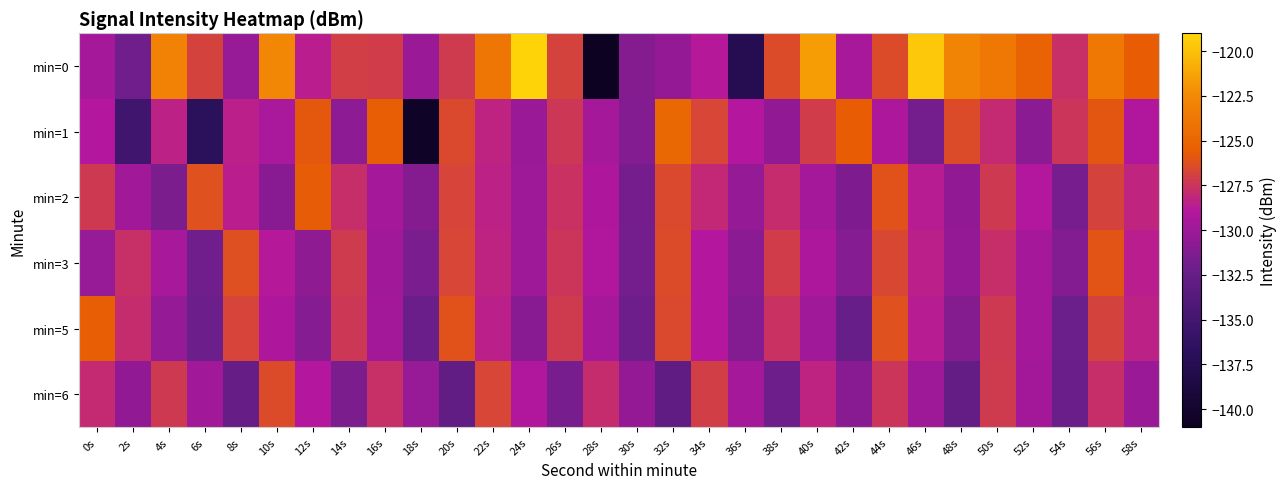

Reading left to right, what are all the values shown in this chart?

min=0: 0s=-129.6	2s=-132.0	4s=-123.0	6s=-126.9	8s=-130.2	10s=-122.7	12s=-128.6	14s=-127.1	16s=-127.1	18s=-130.2	20s=-127.2	22s=-123.8	24s=-119.1	26s=-126.8	28s=-140.8	30s=-131.0	32s=-130.4	34s=-128.8	36s=-137.5	38s=-126.5	40s=-121.5	42s=-129.5	44s=-126.4	46s=-119.7	48s=-122.9	50s=-123.6	52s=-125.3	54s=-127.7	56s=-123.7	58s=-125.5
min=1: 0s=-128.9	2s=-135.2	4s=-128.4	6s=-136.9	8s=-128.5	10s=-129.4	12s=-125.8	14s=-130.6	16s=-125.5	18s=-140.4	20s=-126.5	22s=-128.3	24s=-130.1	26s=-127.4	28s=-129.6	30s=-131.2	32s=-124.8	34s=-126.7	36s=-128.9	38s=-130.5	40s=-127.1	42s=-125.6	44s=-129.3	46s=-131.8	48s=-126.4	50s=-128.0	52s=-130.7	54s=-127.5	56s=-125.9	58s=-129.1
min=2: 0s=-127.3	2s=-129.8	4s=-131.4	6s=-126.2	8s=-128.6	10s=-130.9	12s=-125.7	14s=-127.8	16s=-129.5	18s=-131.1	20s=-126.8	22s=-128.4	24s=-130.0	26s=-127.6	28s=-129.2	30s=-131.7	32s=-126.5	34s=-128.1	36s=-130.3	38s=-127.9	40s=-129.6	42s=-131.3	44s=-126.1	46s=-128.7	48s=-130.5	50s=-127.3	52s=-129.0	54s=-131.6	56s=-126.9	58s=-128.2
min=3: 0s=-130.2	2s=-127.7	4s=-129.4	6s=-131.9	8s=-126.3	10s=-128.8	12s=-130.6	14s=-127.2	16s=-129.8	18s=-131.5	20s=-126.7	22s=-128.3	24s=-130.0	26s=-127.5	28s=-129.1	30s=-131.8	32s=-126.4	34s=-128.9	36s=-130.7	38s=-127.1	40s=-129.3	42s=-131.0	44s=-126.6	46s=-128.5	48s=-130.4	50s=-127.8	52s=-129.5	54s=-131.2	56s=-126.0	58s=-128.6
min=5: 0s=-125.5	2s=-127.9	4s=-130.3	6s=-132.1	8s=-126.8	10s=-129.2	12s=-131.0	14s=-127.4	16s=-129.7	18s=-132.3	20s=-126.1	22s=-128.5	24s=-130.8	26s=-127.2	28s=-129.5	30s=-132.0	32s=-126.5	34s=-128.9	36s=-131.2	38s=-127.6	40s=-129.9	42s=-132.4	44s=-126.2	46s=-128.7	48s=-131.1	50s=-127.3	52s=-129.6	54s=-132.2	56s=-126.9	58s=-128.4
min=6: 0s=-128.0	2s=-130.5	4s=-127.3	6s=-129.8	8s=-132.5	10s=-126.4	12s=-128.9	14s=-131.4	16s=-127.7	18s=-130.2	20s=-132.8	22s=-126.7	24s=-129.1	26s=-131.6	28s=-127.9	30s=-130.4	32s=-133.0	34s=-127.0	36s=-129.5	38s=-132.0	40s=-128.3	42s=-130.8	44s=-127.5	46s=-130.0	48s=-132.6	50s=-127.2	52s=-129.7	54s=-132.3	56s=-127.8	58s=-130.1